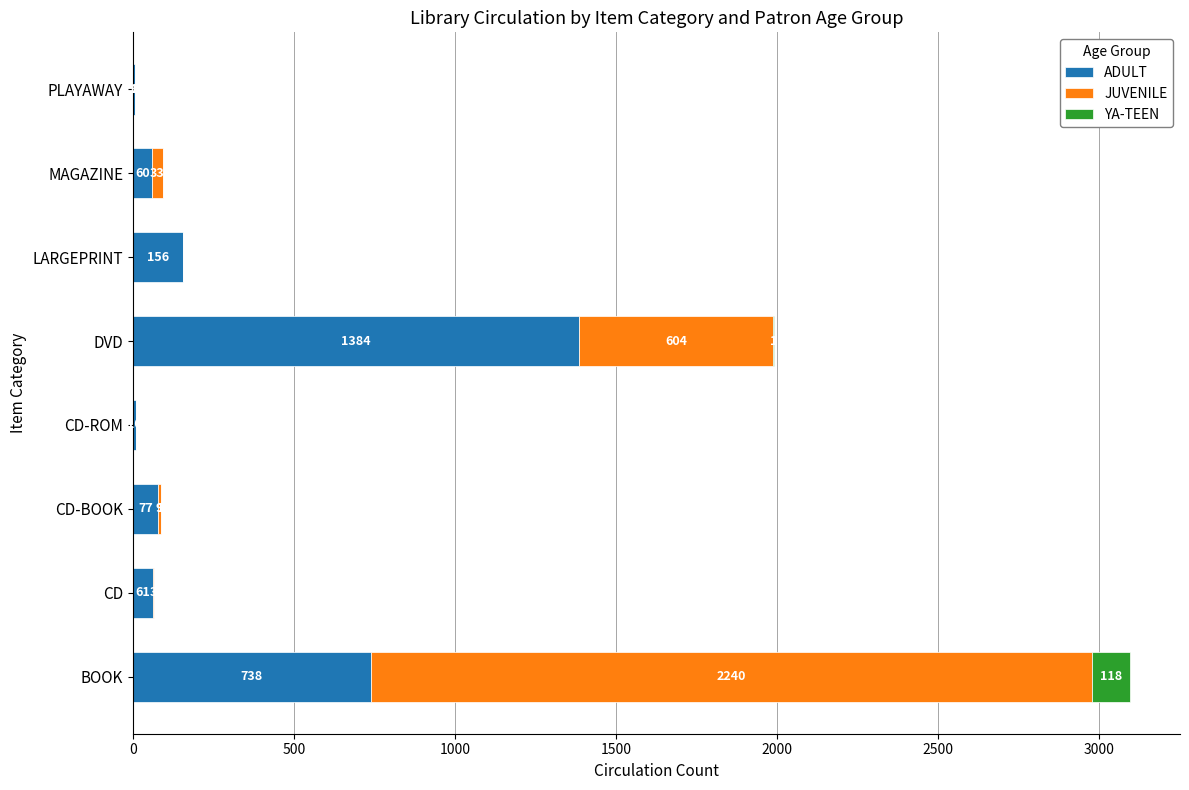

What is the sum of the ADULT values at DVD and PLAYAWAY?

1390